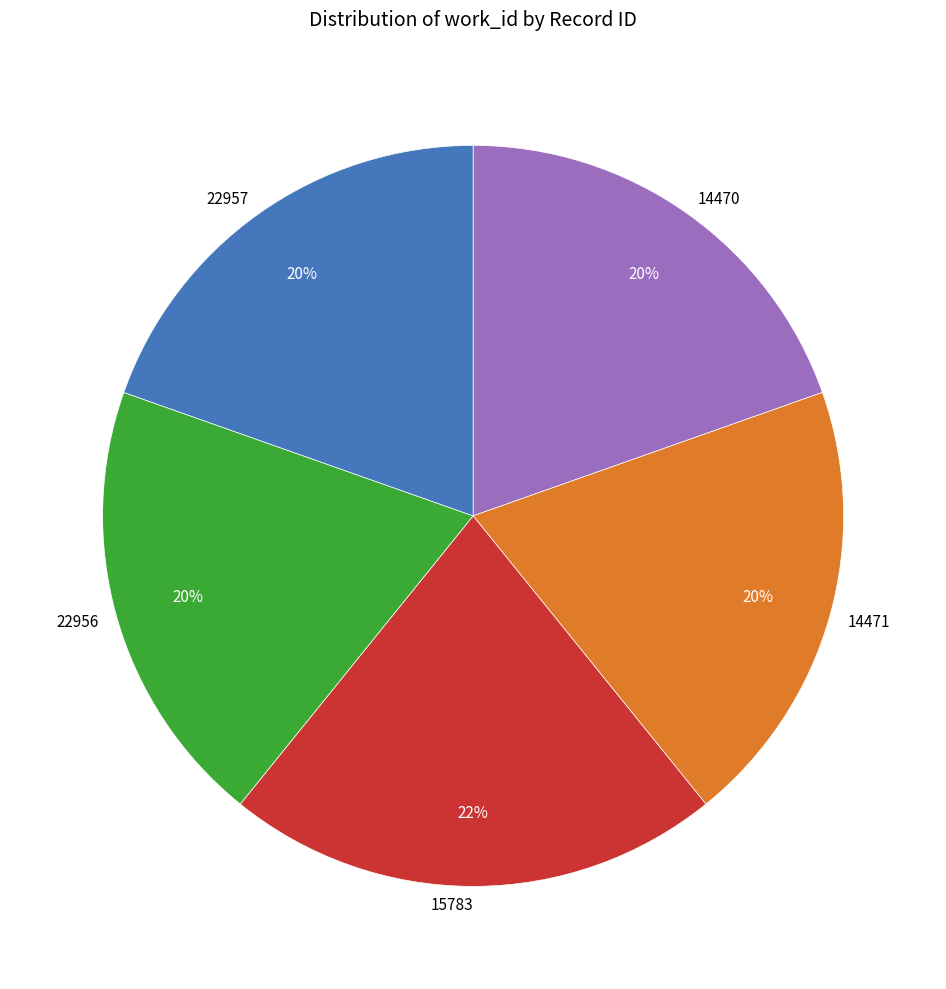

Combined, do 22957 and 14471 account for over 50%?

No